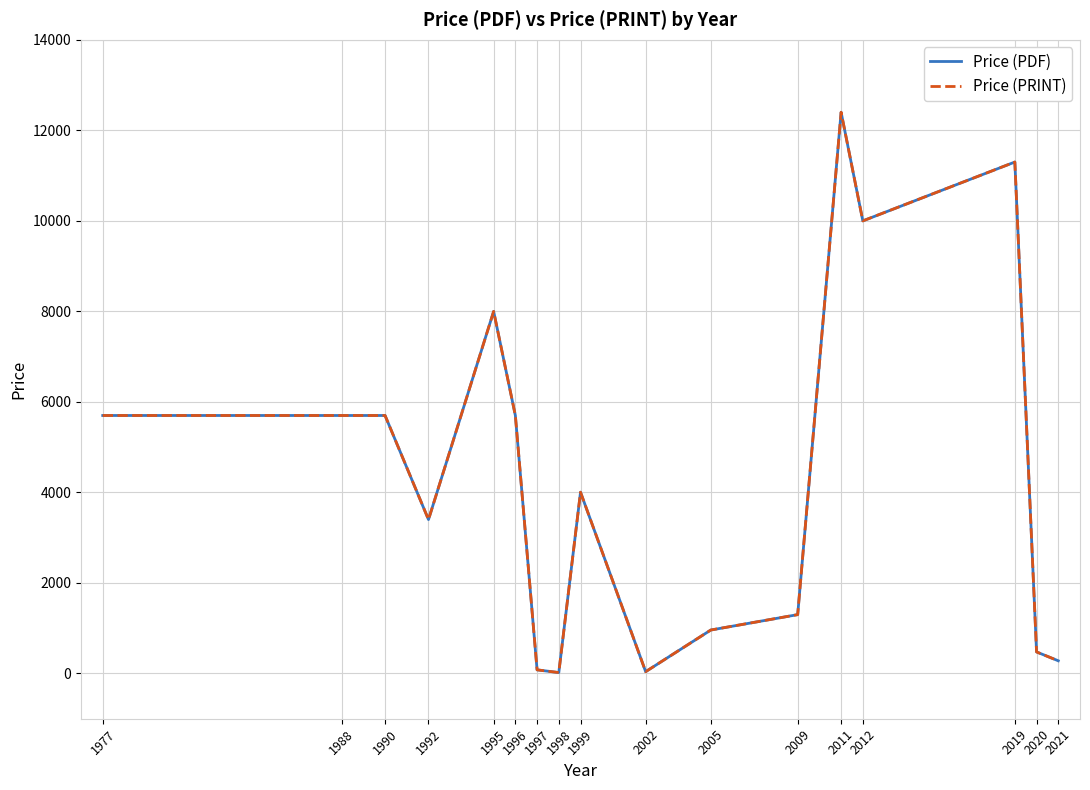

True or false: Price (PDF) and Price (PRINT) intersect in this chart.

False